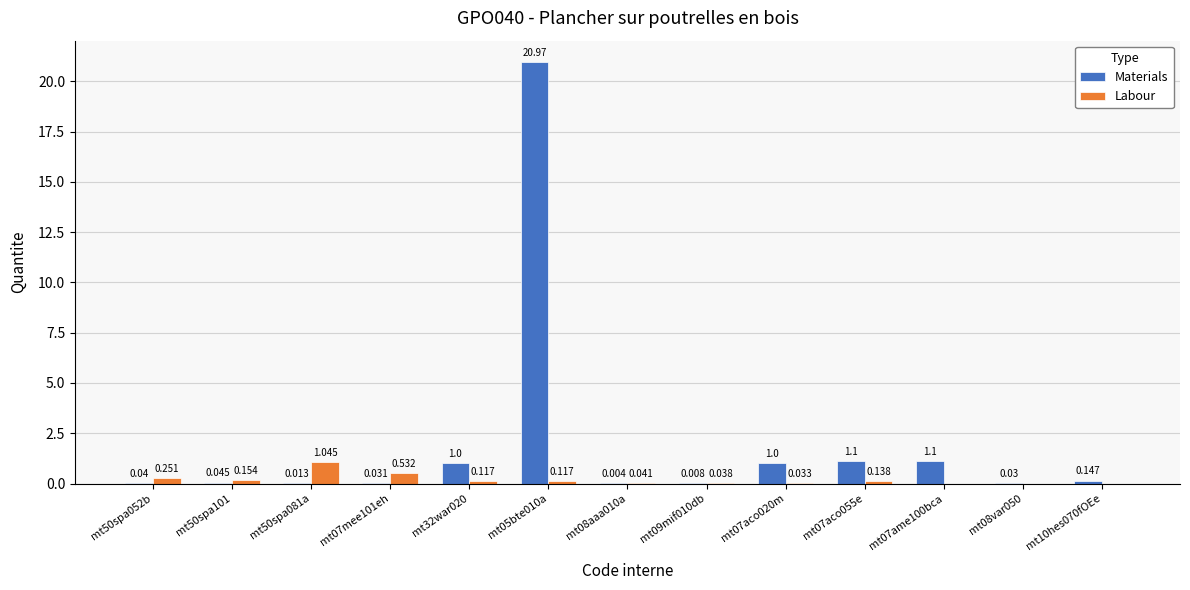

Which series has the largest total across all categories?

Materials